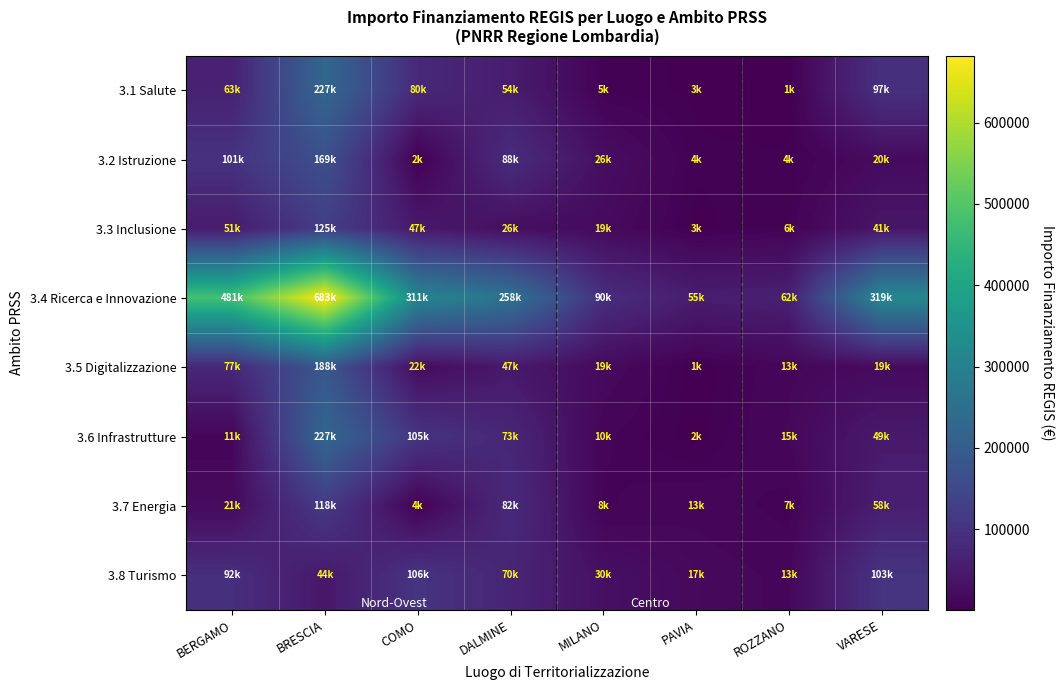

At how many categories does at least one series exceed 173927?

5